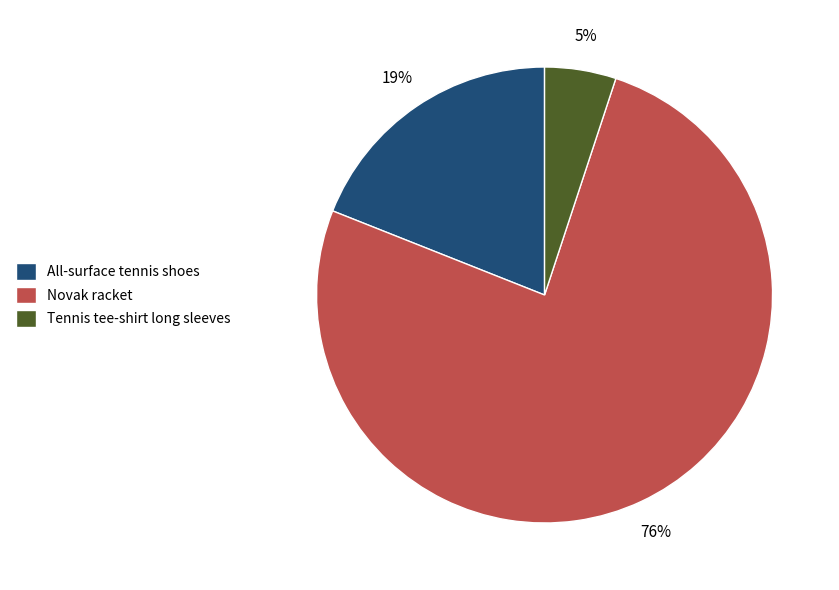

To the nearest percent, what percentage of the pie is All-surface tennis shoes?

19%